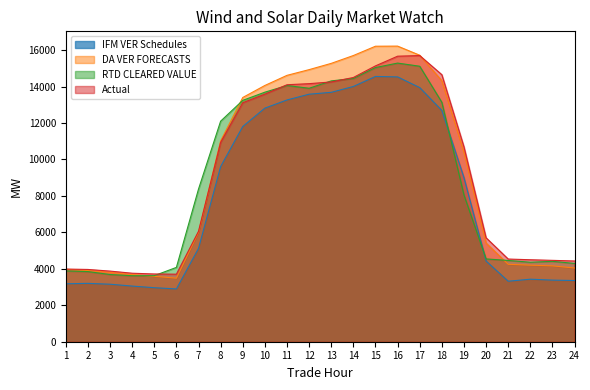

What is the sum of the RTD CLEARED VALUE values at 18 and 4?

16756.5